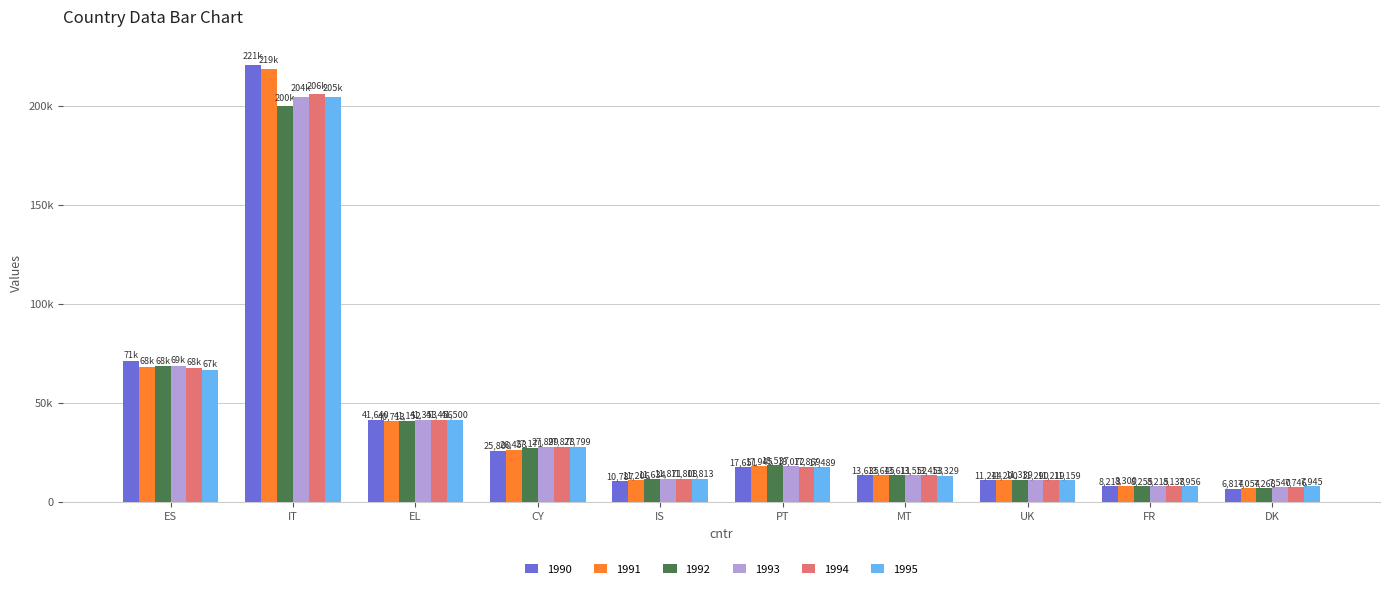

List the labels in order of 1995 value, smallest first.

DK, FR, UK, IS, MT, PT, CY, EL, ES, IT